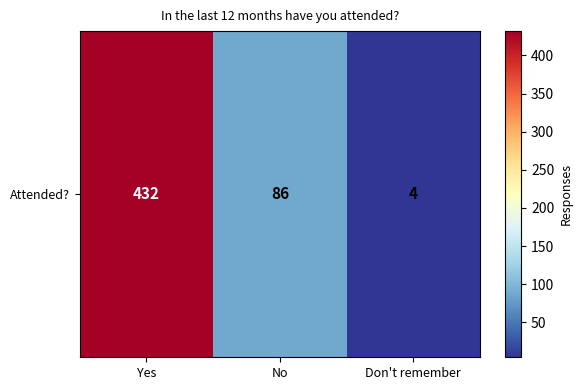

Reading right to left, transcribe all the data shown in this chart.

4	86	432